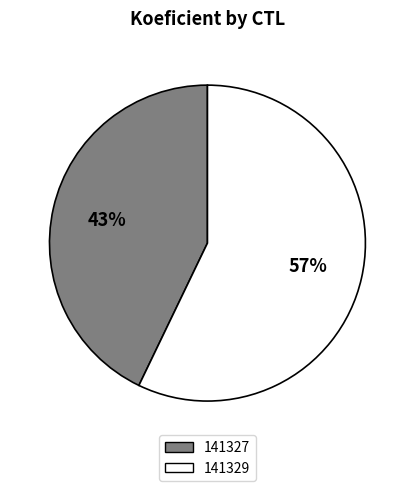

To the nearest percent, what is the combined percentage of 141327 and 141329?

100%